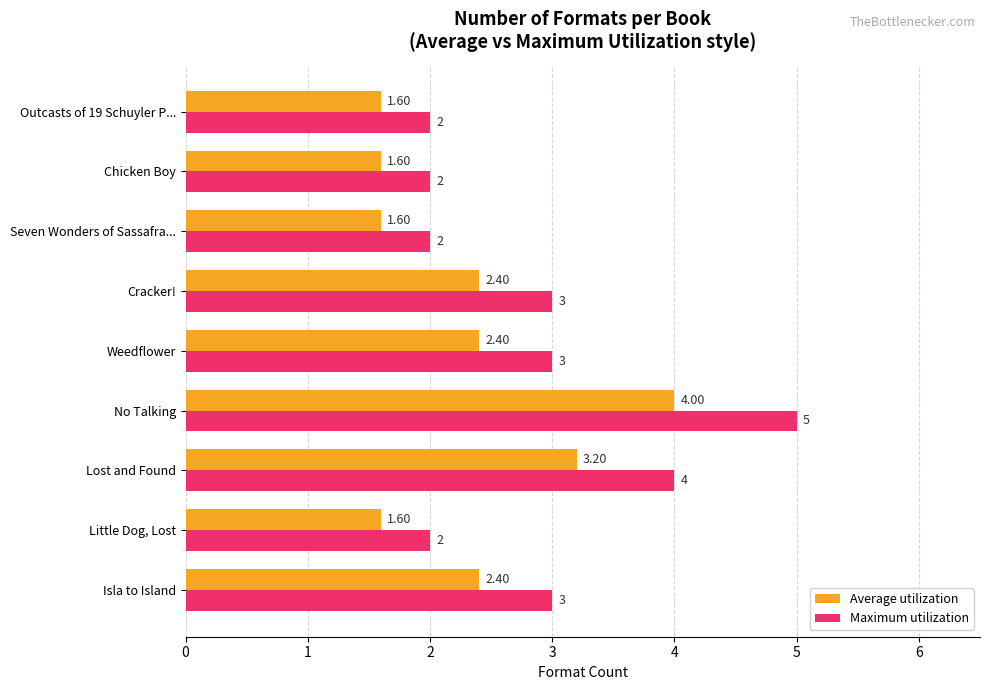

List the series in order of their overall mean, highest first.

Maximum utilization, Average utilization